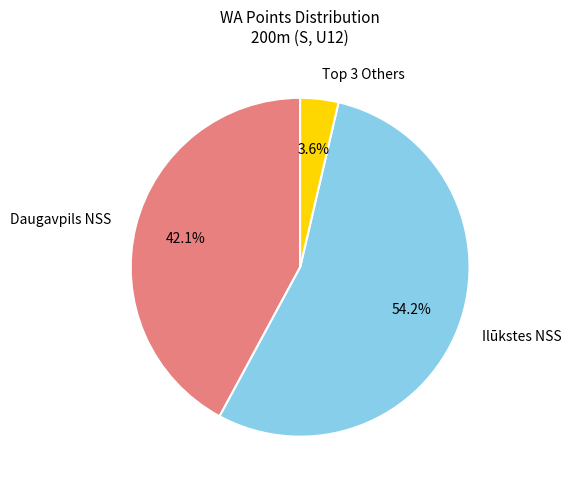

Is there a majority slice in this chart?

Yes